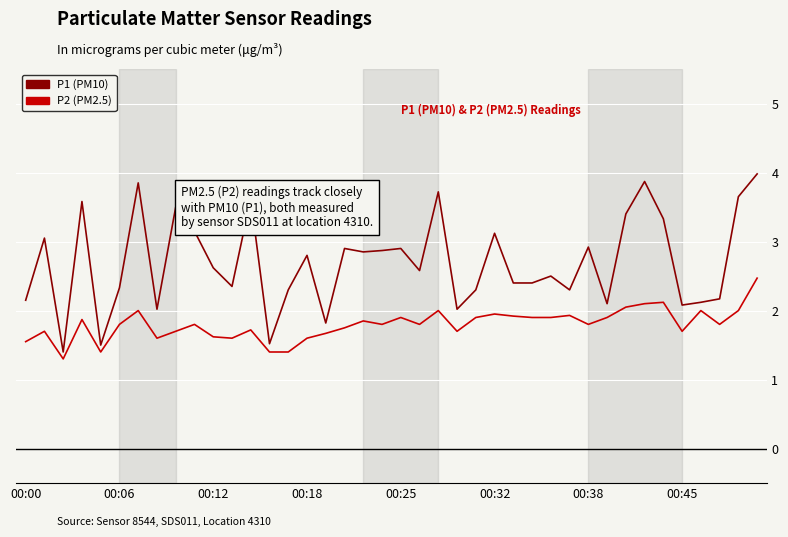

How many categories are shown in the chart?

40